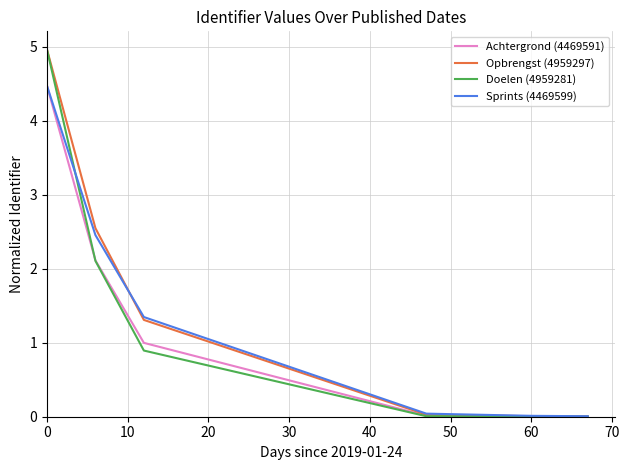

The value of Sprints (4469599) at 40 is 1.2. True or false?

False